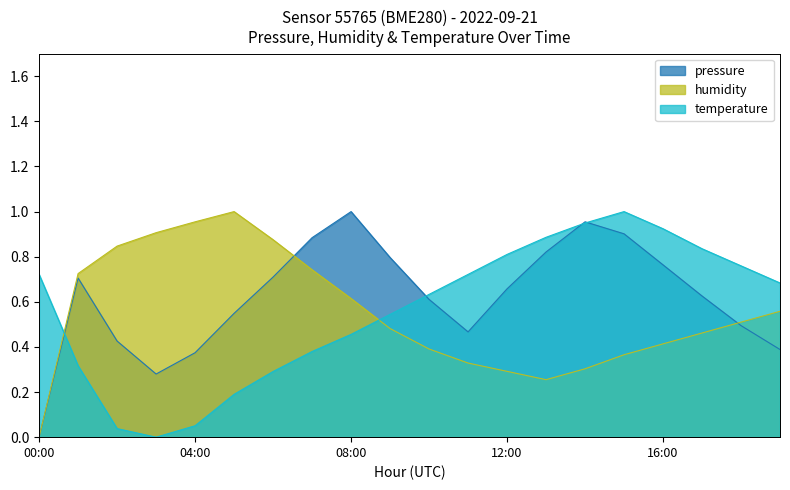

What position from the right is 15:00?

5